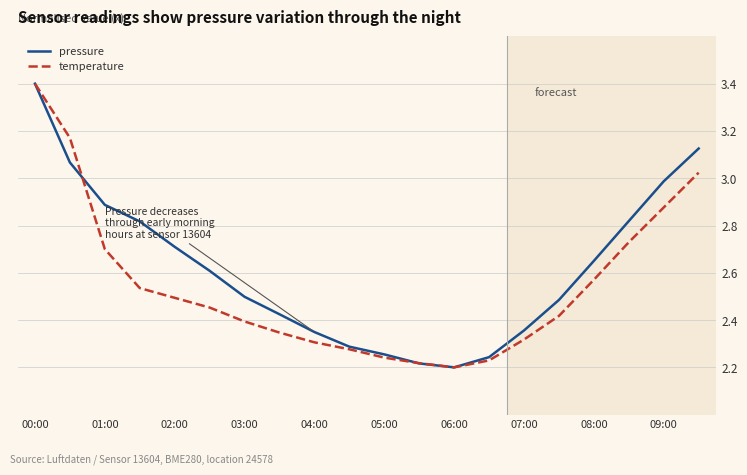

Which series has the largest total across all categories?

pressure